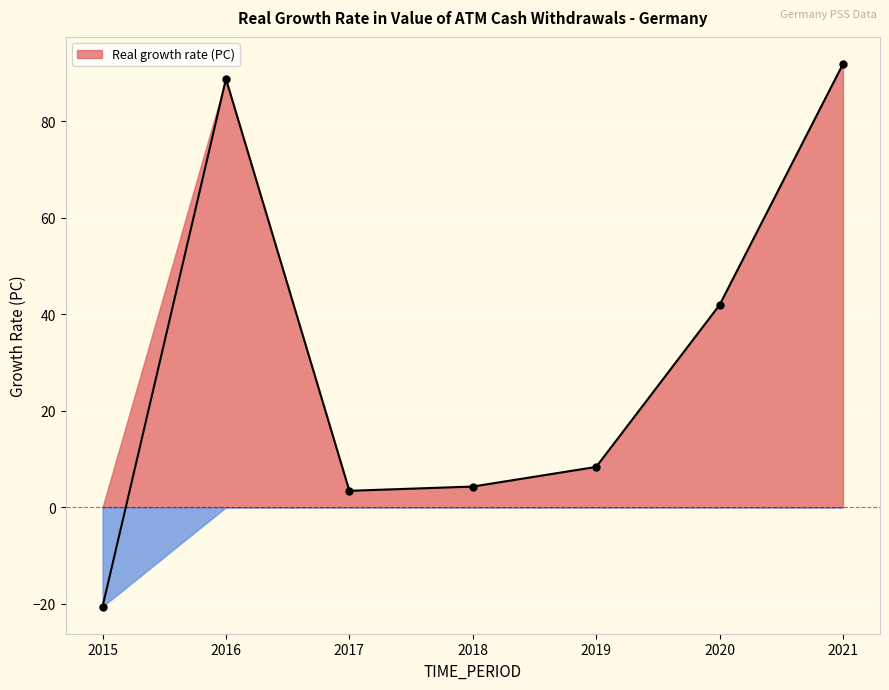

At which category does the data reach its first local valley?

2017